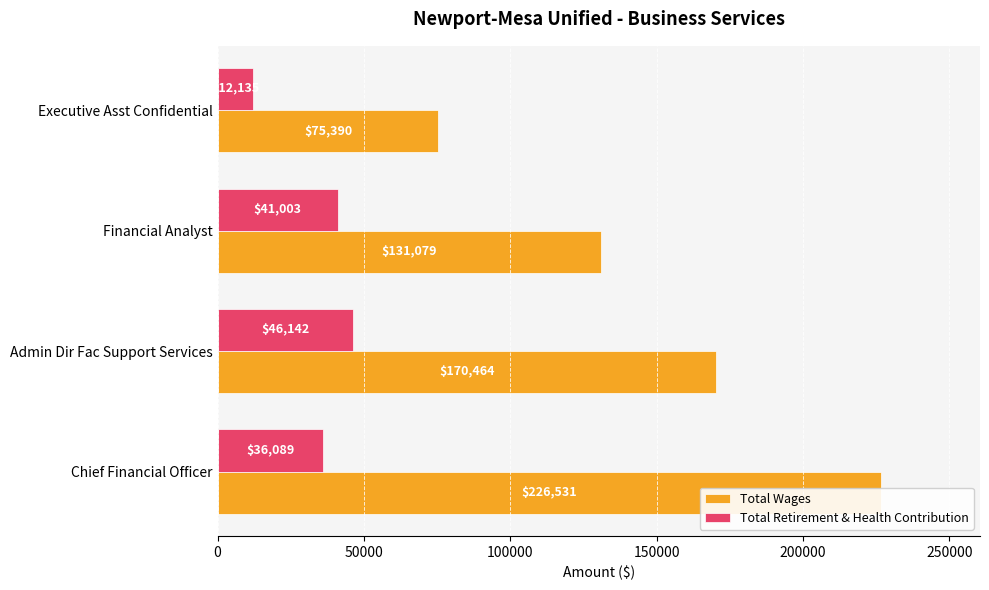

Reading right to left, list all the values displayed in this chart.

Total Wages: 75390	131079	170464	226531
Total Retirement & Health Contribution: 12135	41003	46142	36089